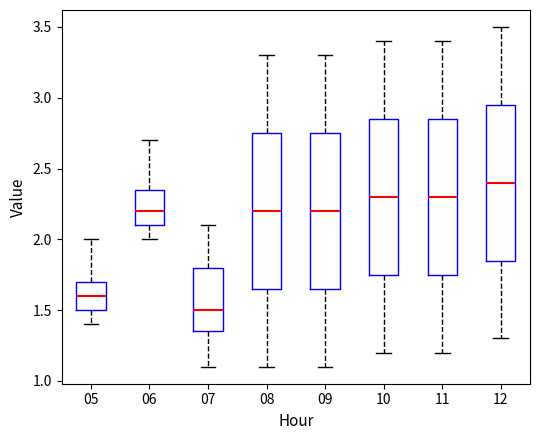

Where does the lower whisker of the box at x = 09 end on the y-axis? The values are not printed on the chart, so give them approximately, as read against the axis.

1.10